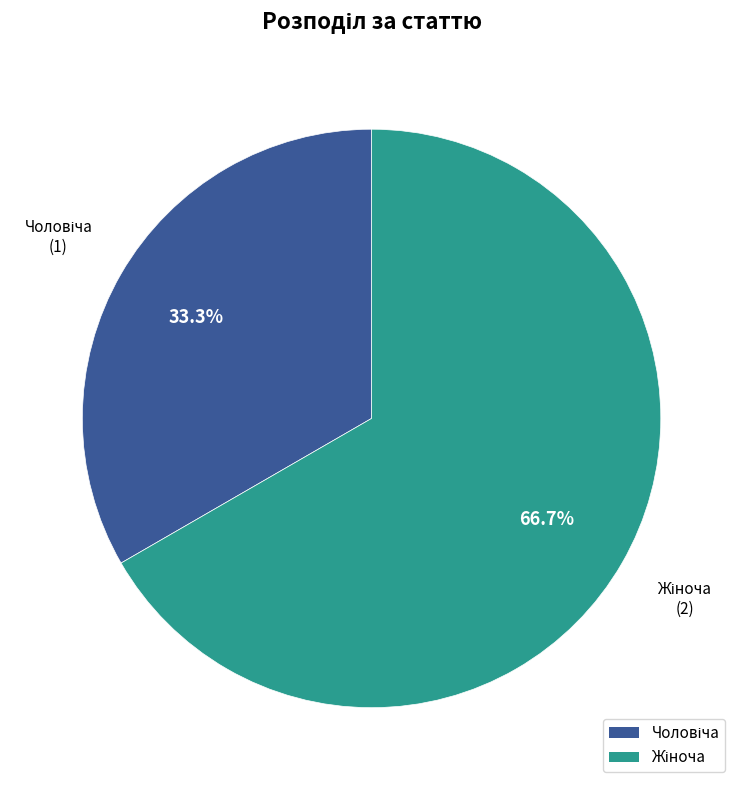

Does any single category account for the majority?

Yes